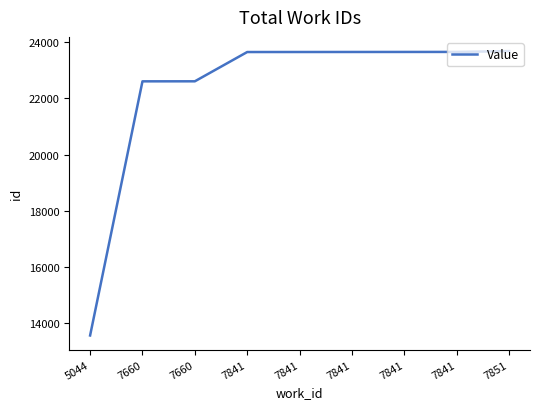

At which category does the chart reach its minimum across all series?

5044